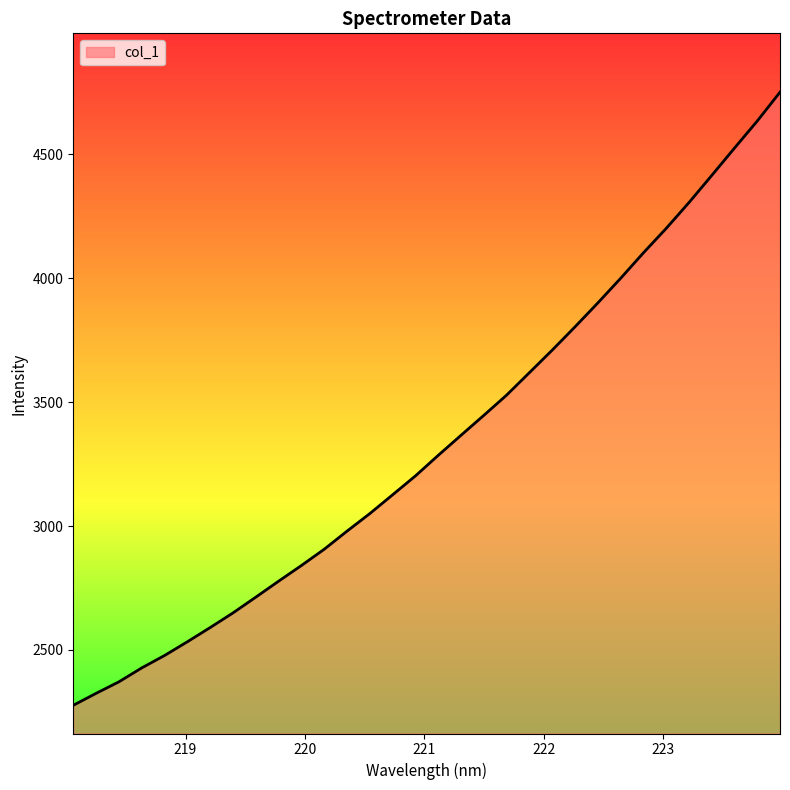

What is the maximum value shown in the chart?

4751.0